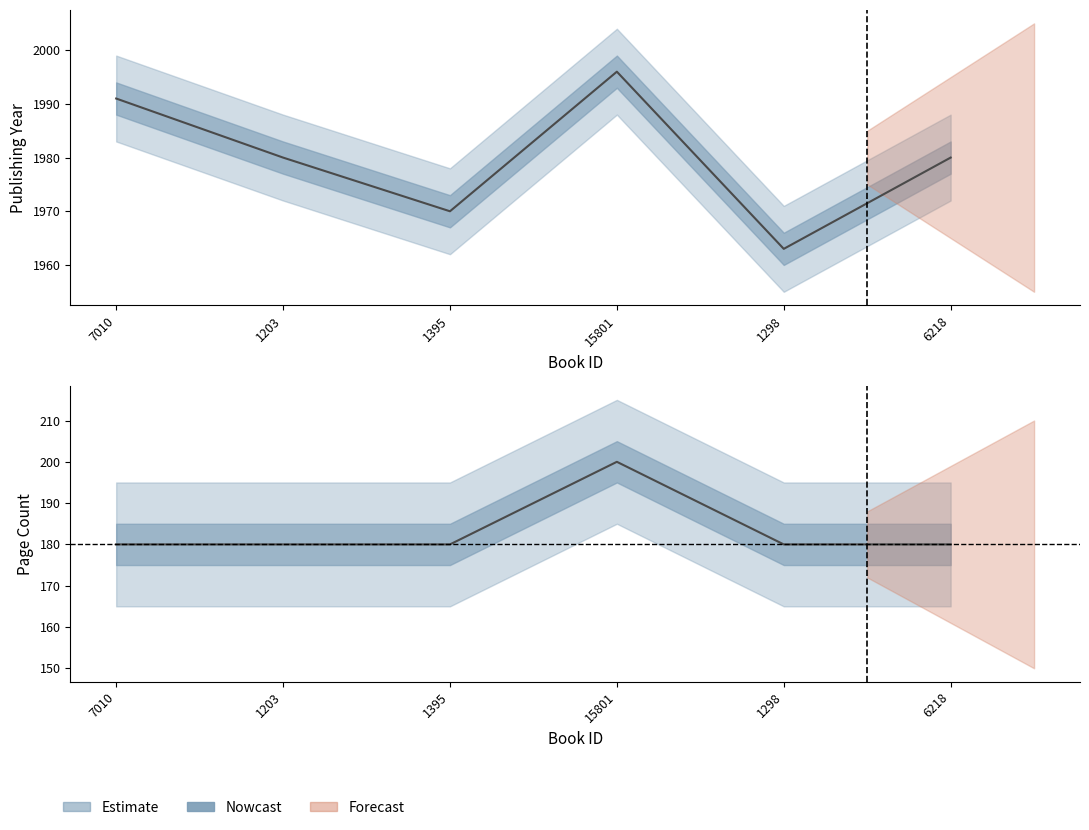

At which category does the chart reach its minimum across all series?

7010